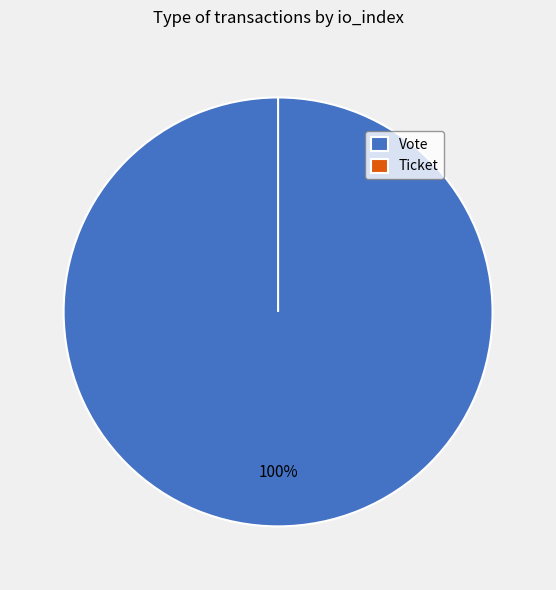

Between Vote and Ticket, which is larger?

Vote